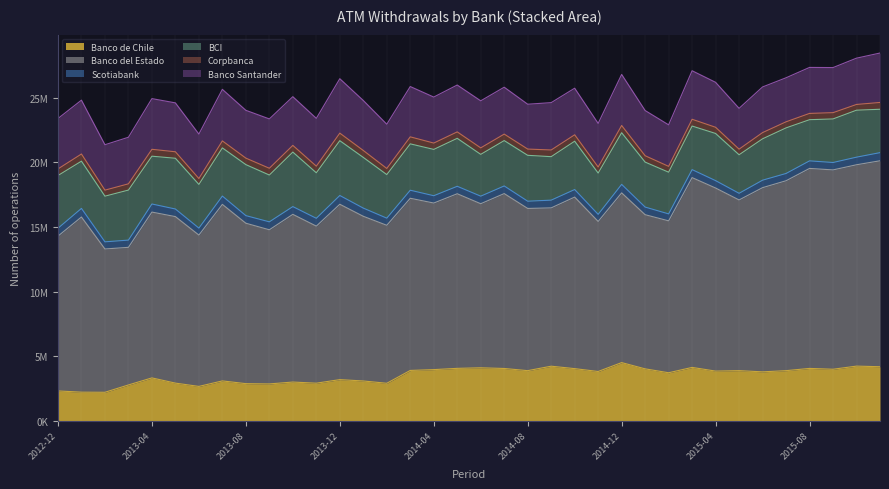

True or false: Banco de Chile has more than 2 points higher than both neighbors.

True